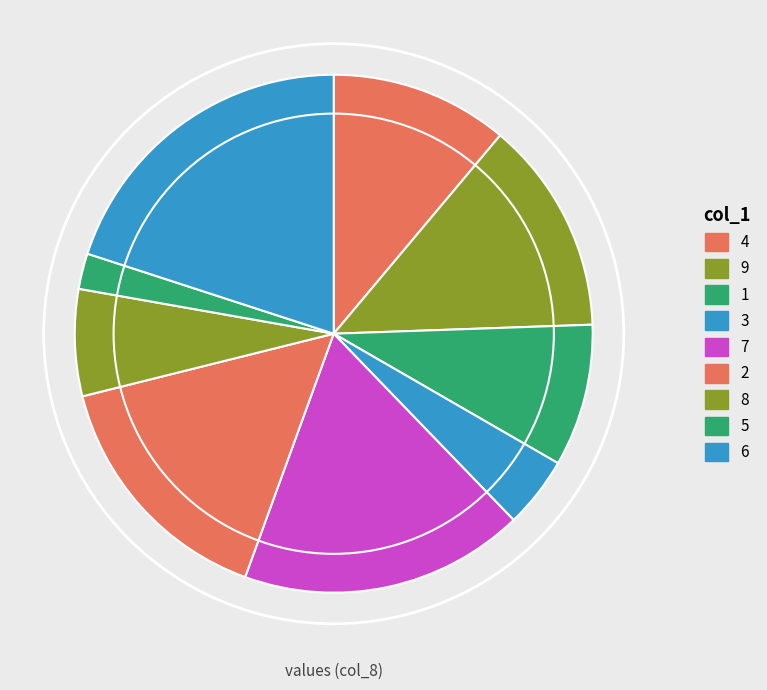

What percentage is the 5 slice, to the nearest percent?

2%